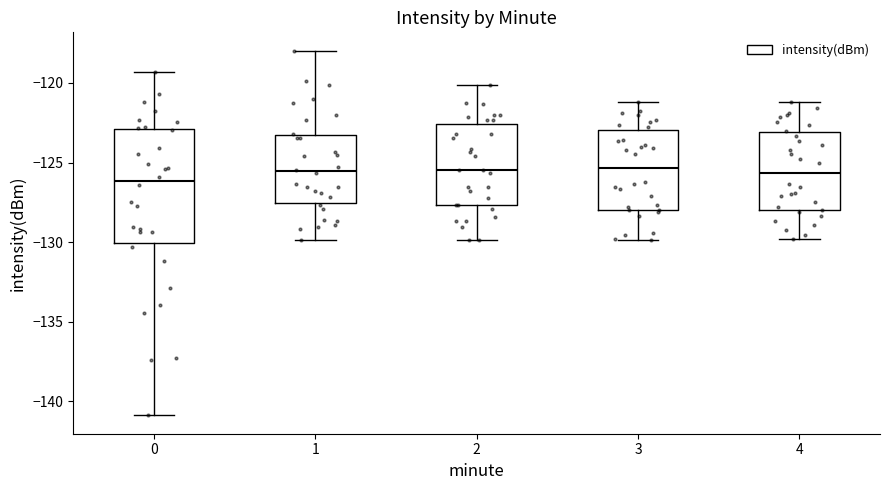

Which box is the tallest, from its lower edge to its upper edge?

0